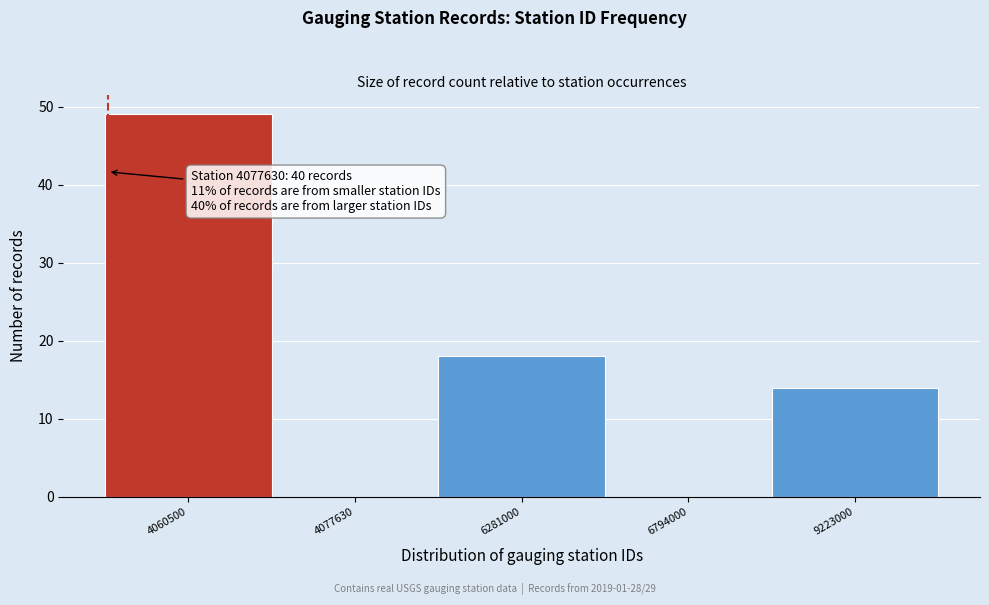

Reading right to left, what are all the values shown in this chart?

9223000=14	6794000=0	6281000=18	4077630=0	4060500=49